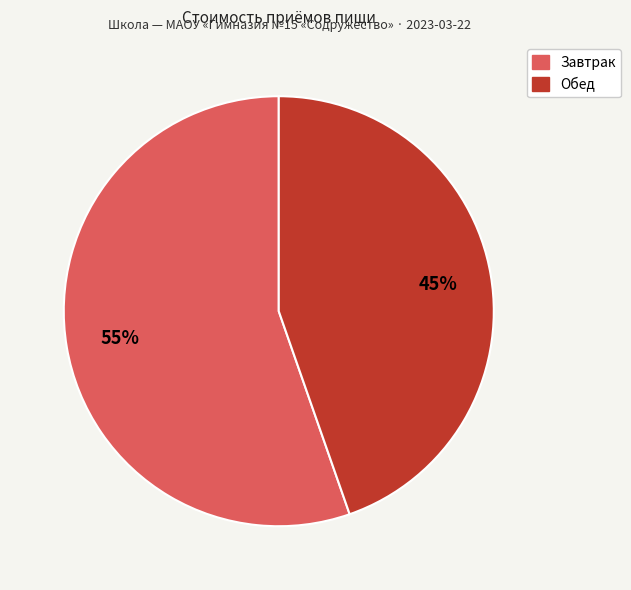

To the nearest percent, what is the average slice percentage?

50%